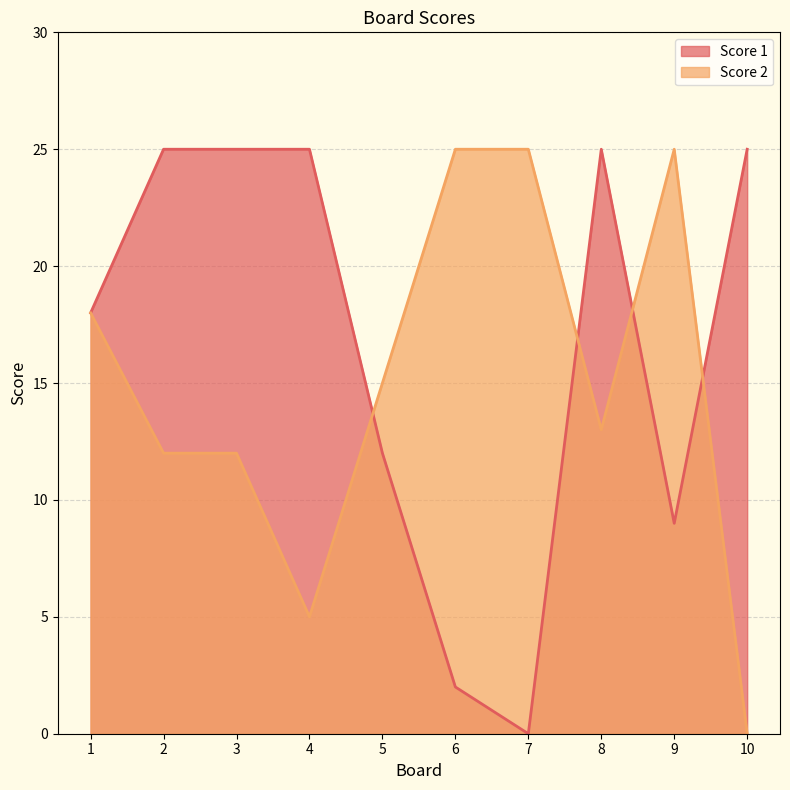

What are all the series names shown in the legend?

Score 1, Score 2